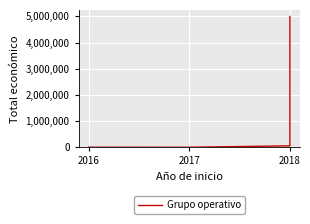

What is the change in value from 2017 to 2018?

+53130